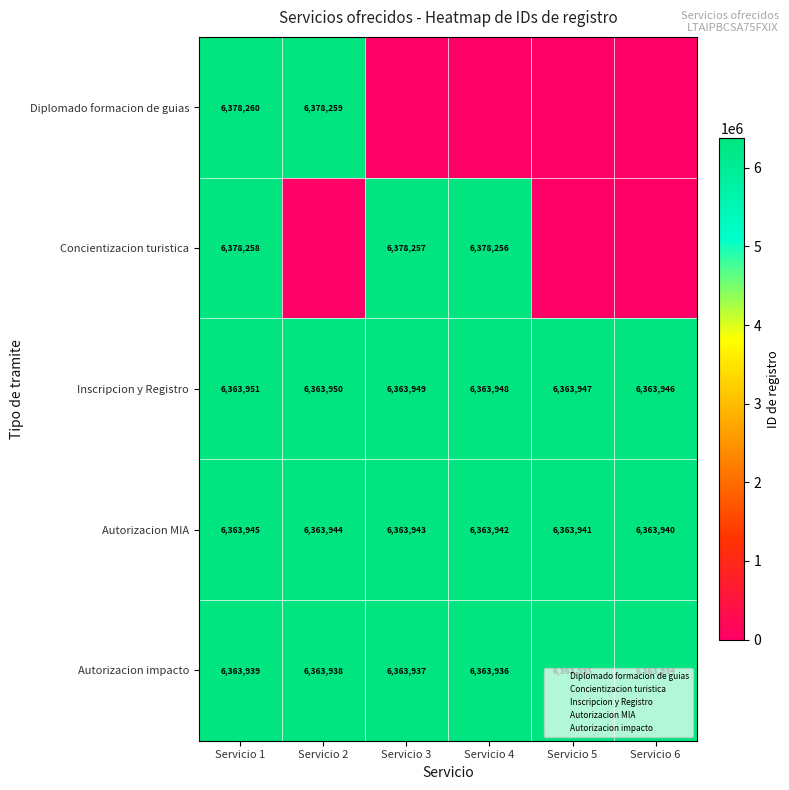

At which category is the sum across all series the highest?

Servicio 1